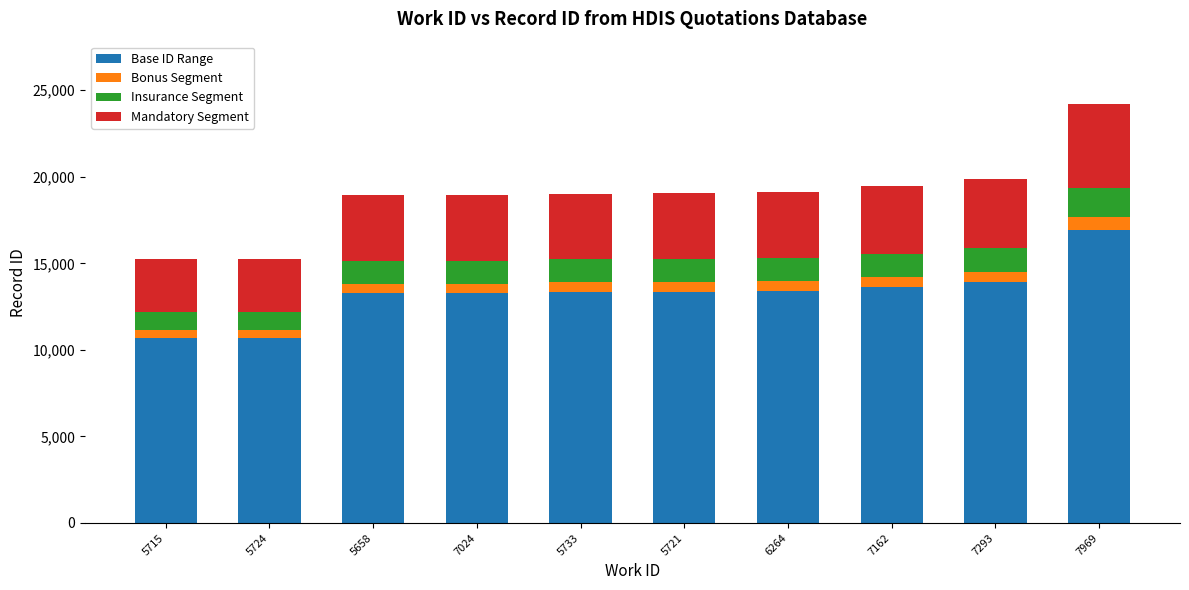

What is the difference between the maximum and second lowest values in the Base ID Range series?

6238.4